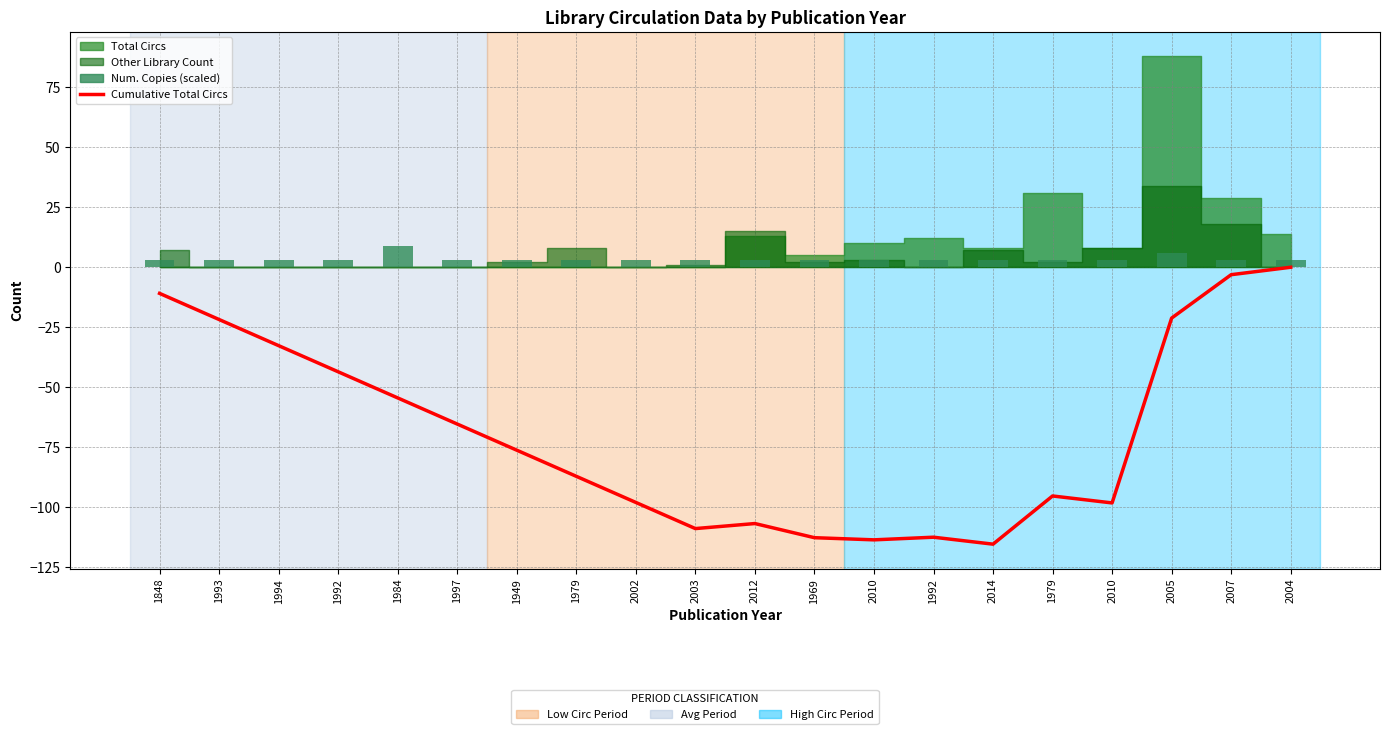

What is the sum of all Cumulative Total Circs values?

-1379.0